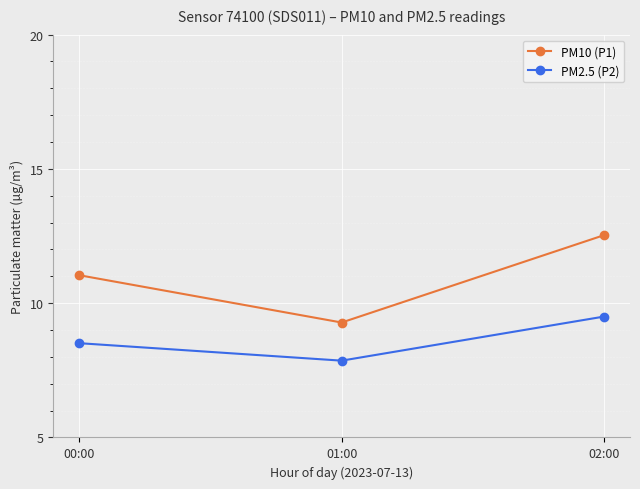

What is the difference between the PM2.5 (P2) values at 01:00 and 02:00?

1.6